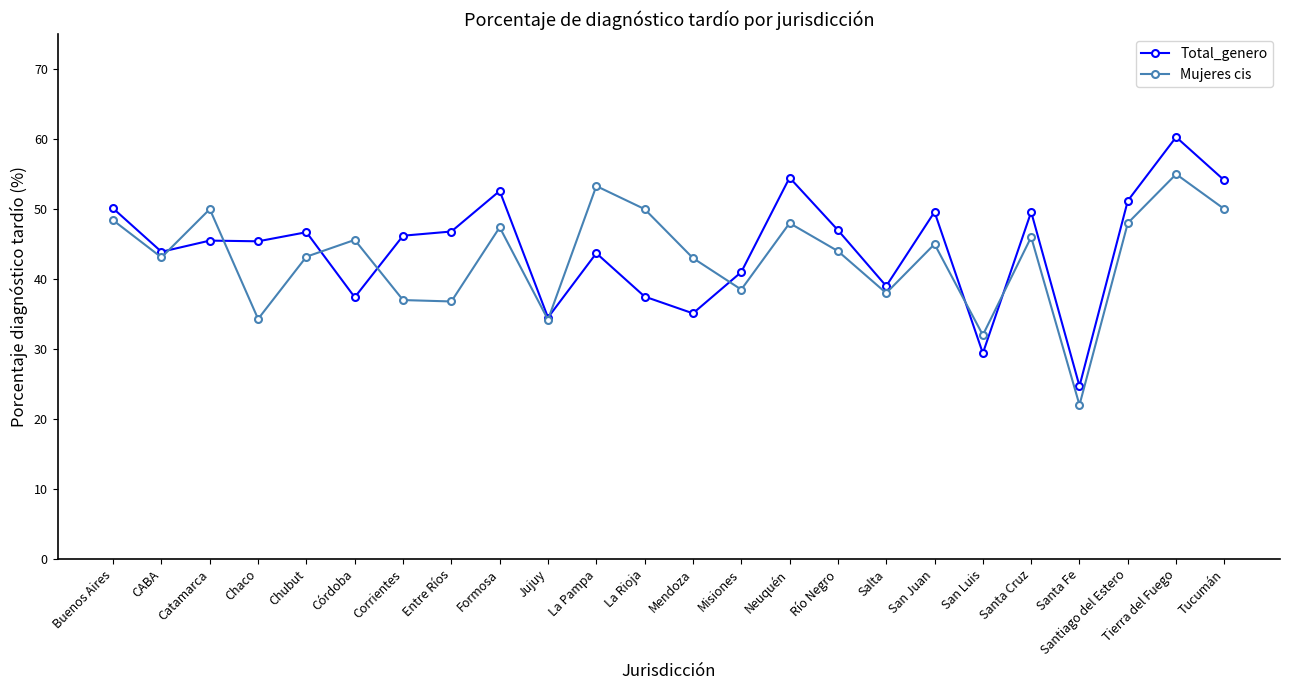

What is the label of the 15th point from the left?

Neuquén